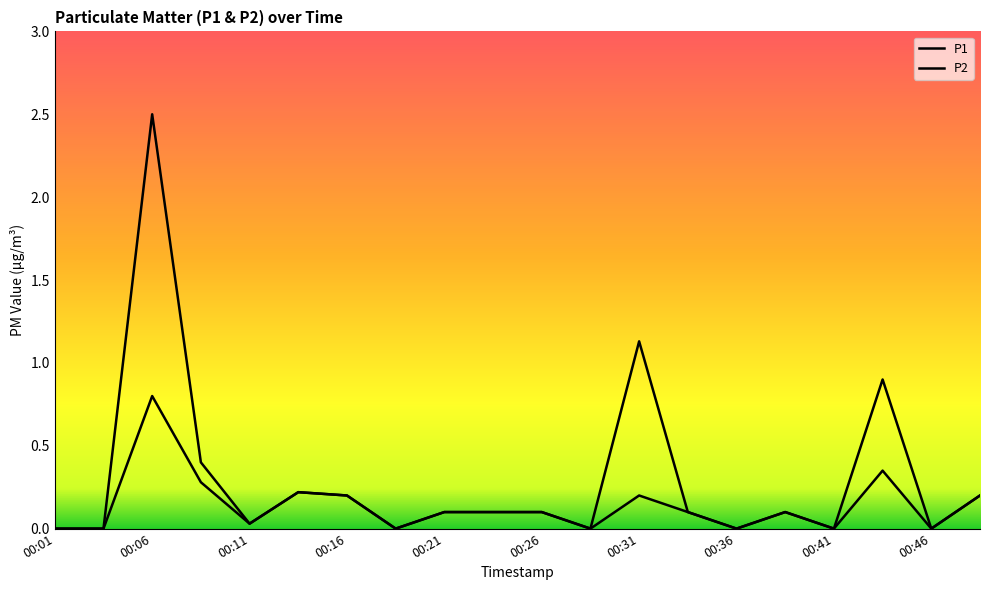

How many lines are shown in the chart?

2